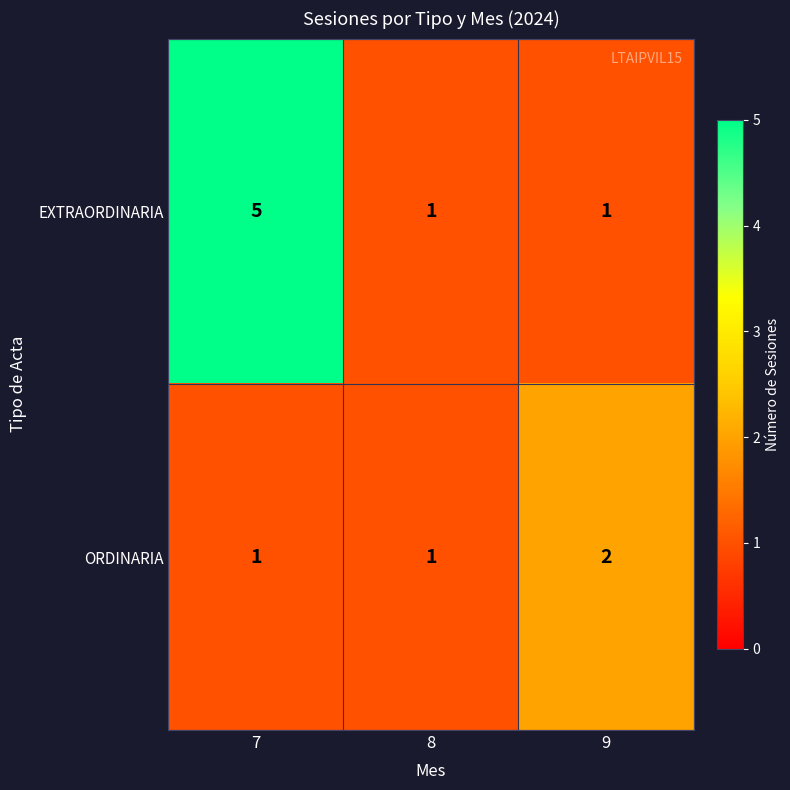

What is the sum of the ORDINARIA values at 9 and 7?

3